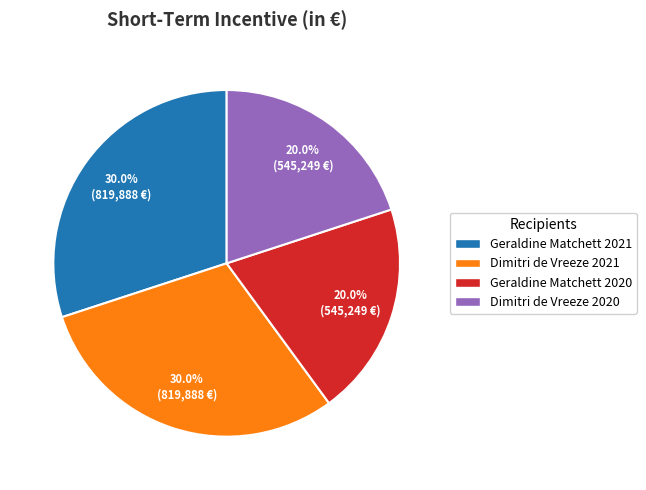

Does Geraldine Matchett 2021 account for over 50% of the chart?

No